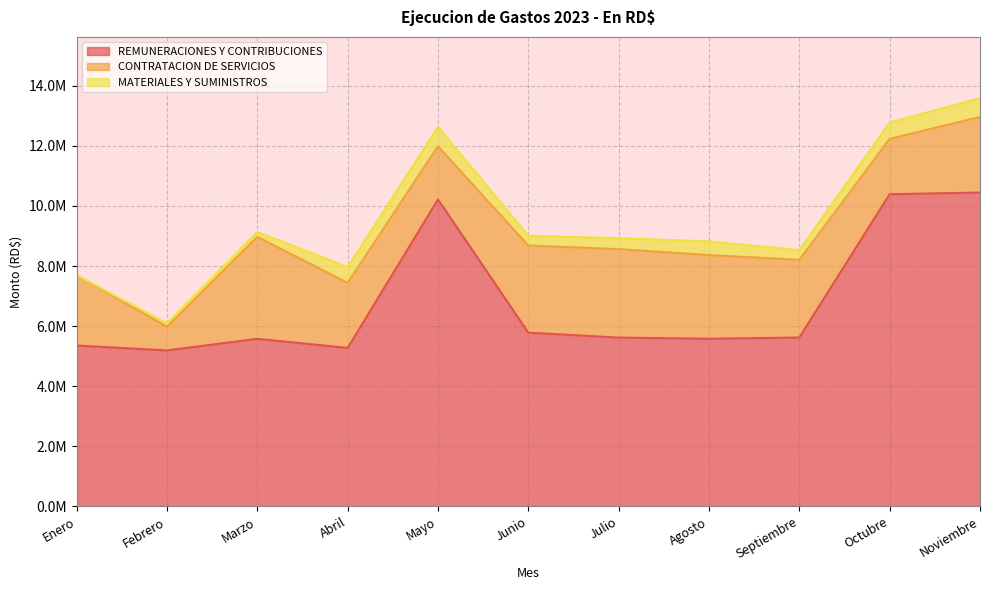

Does the chart have visible grid lines?

Yes